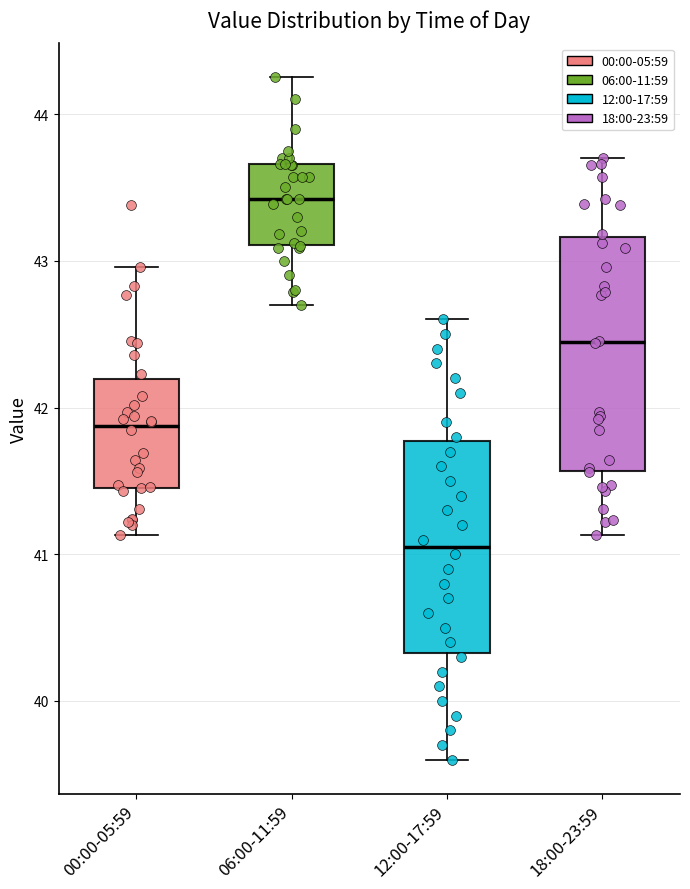

Reading left to right, transcribe this box plot: for each box, give where its median line is, the range the box spans, and where its two whiskers end, as read against the y-axis. The values are not printed on the chart, so give them approximately, as read against the axis.

00:00-05:59: median 41.9, box 41.5 to 42.2, whiskers 41.1 to 43.0
06:00-11:59: median 43.4, box 43.1 to 43.7, whiskers 42.7 to 44.3
12:00-17:59: median 41.1, box 40.3 to 41.8, whiskers 39.6 to 42.6
18:00-23:59: median 42.4, box 41.6 to 43.2, whiskers 41.1 to 43.7